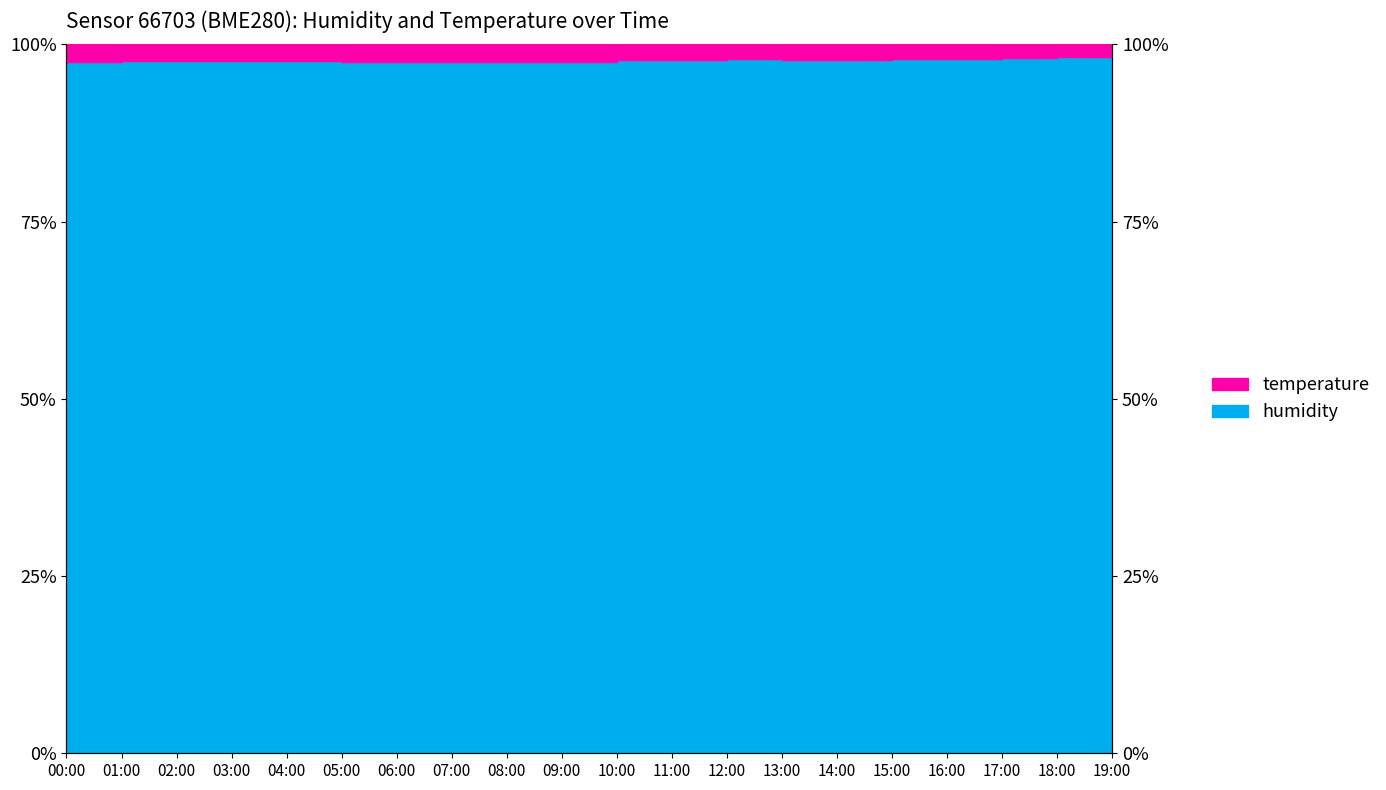

What is the change in value from 01:00 to 18:00?

+0.5